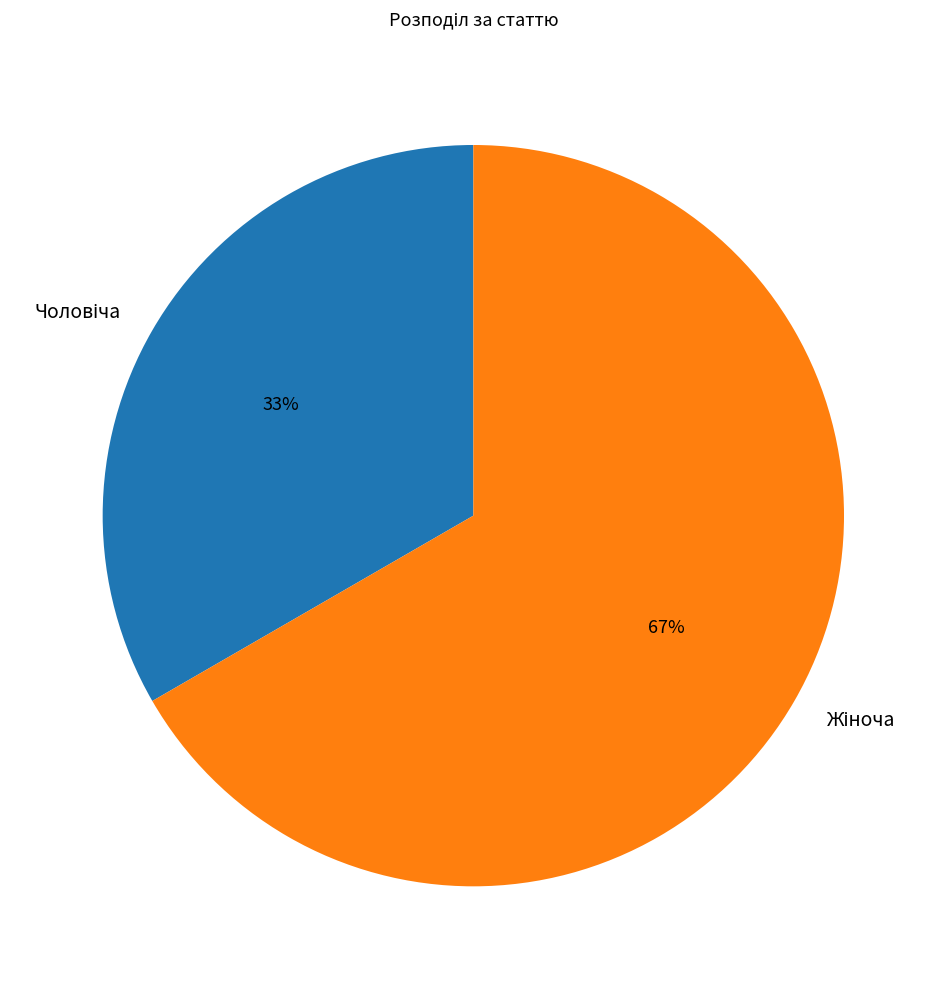

Is there a majority slice in this chart?

Yes